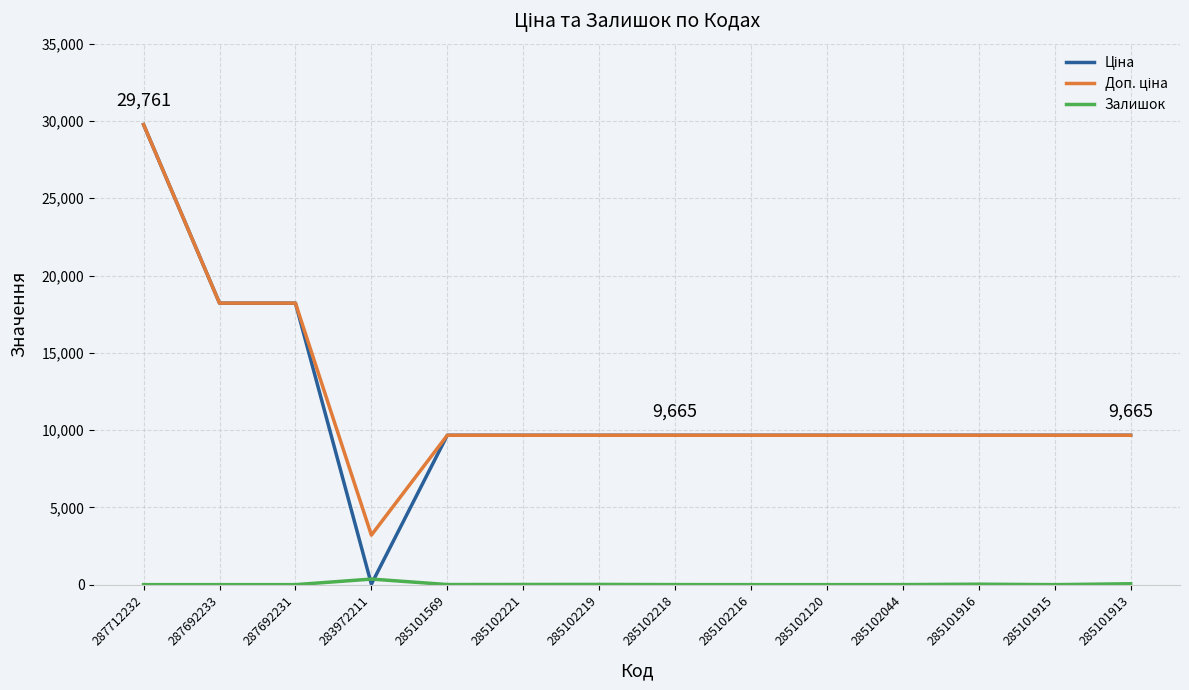

What is the difference between the highest and lowest values at 285101913?

9606.7